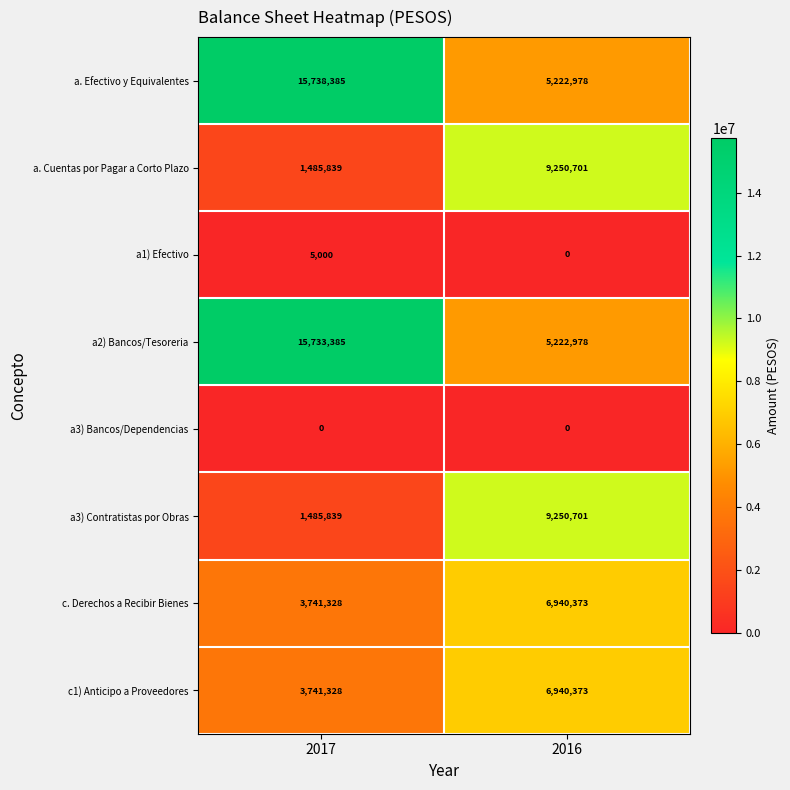

At which label does a. Cuentas por Pagar a Corto Plazo reach its peak?

2016